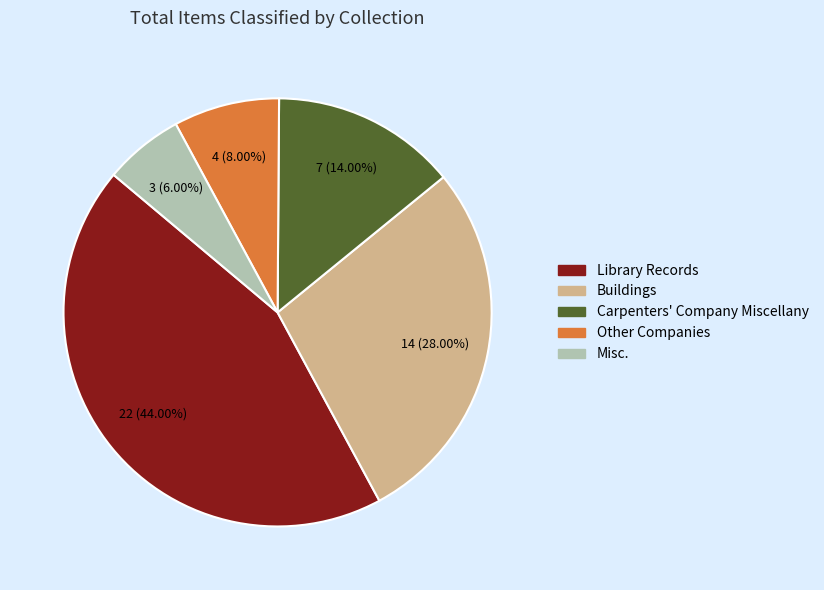

What is the smallest slice in the pie chart?

Misc.